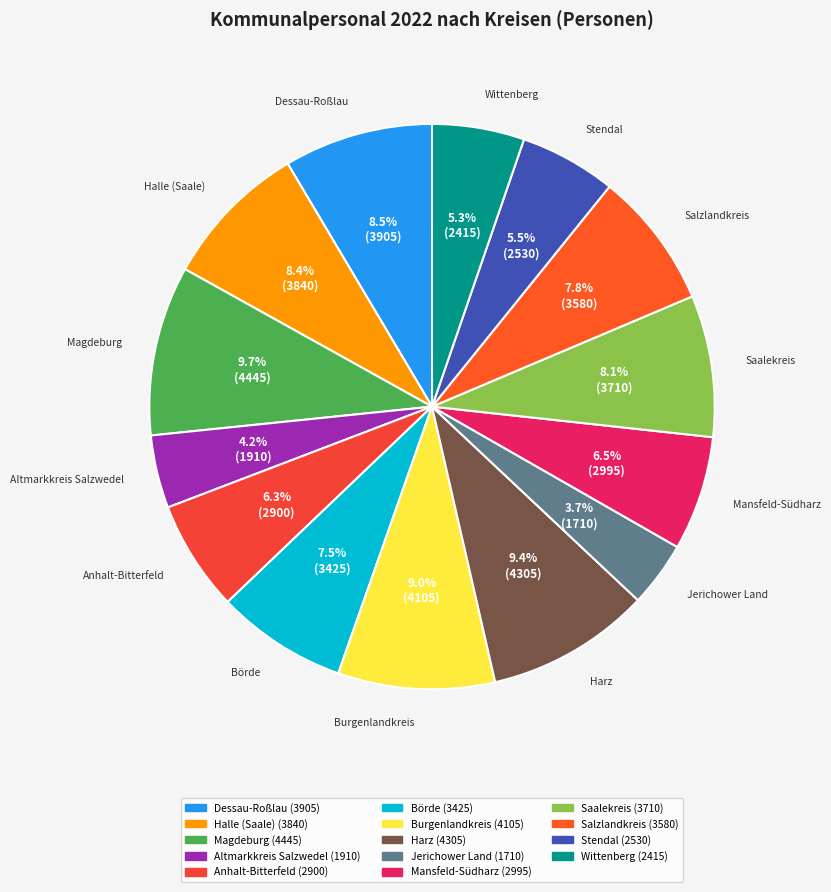

Do Magdeburg and Dessau-Roßlau together represent more than half of the pie?

No